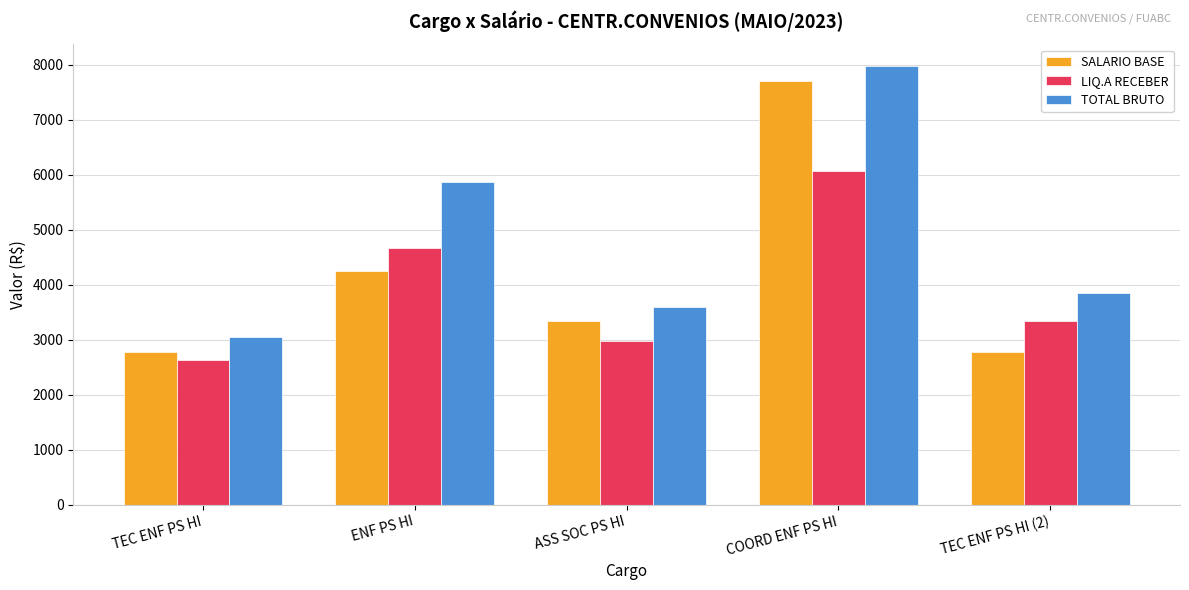

How many bars are there in each group?

3